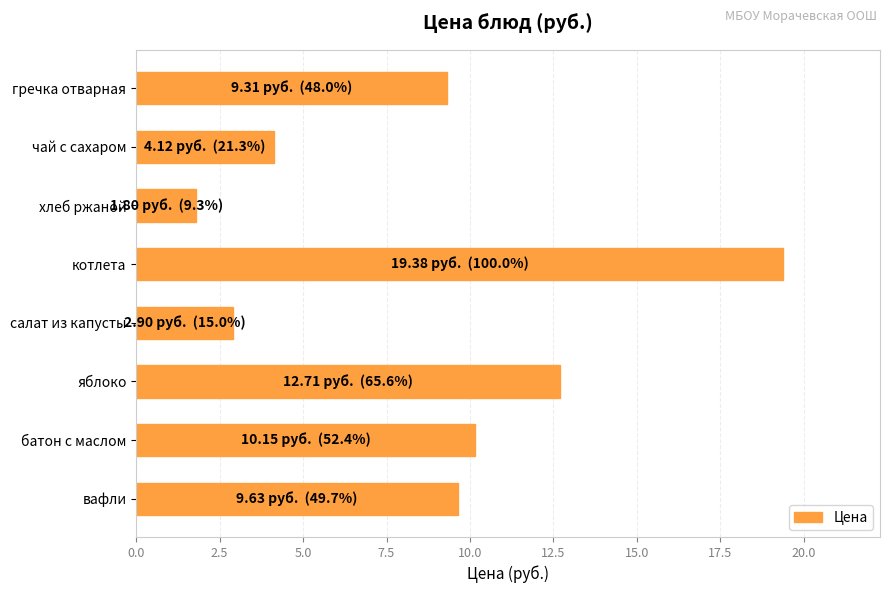

What is the change in value from салат из капусты to вафли?

+6.7